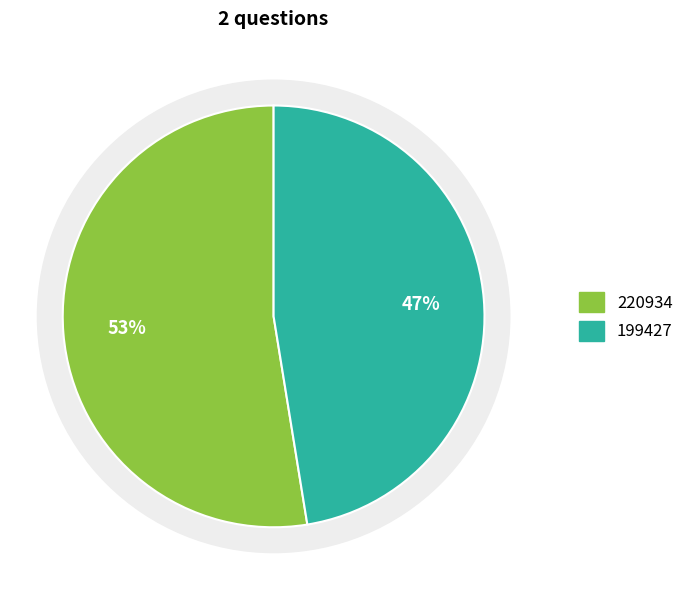

Do 199427 and 220934 together represent more than half of the pie?

Yes